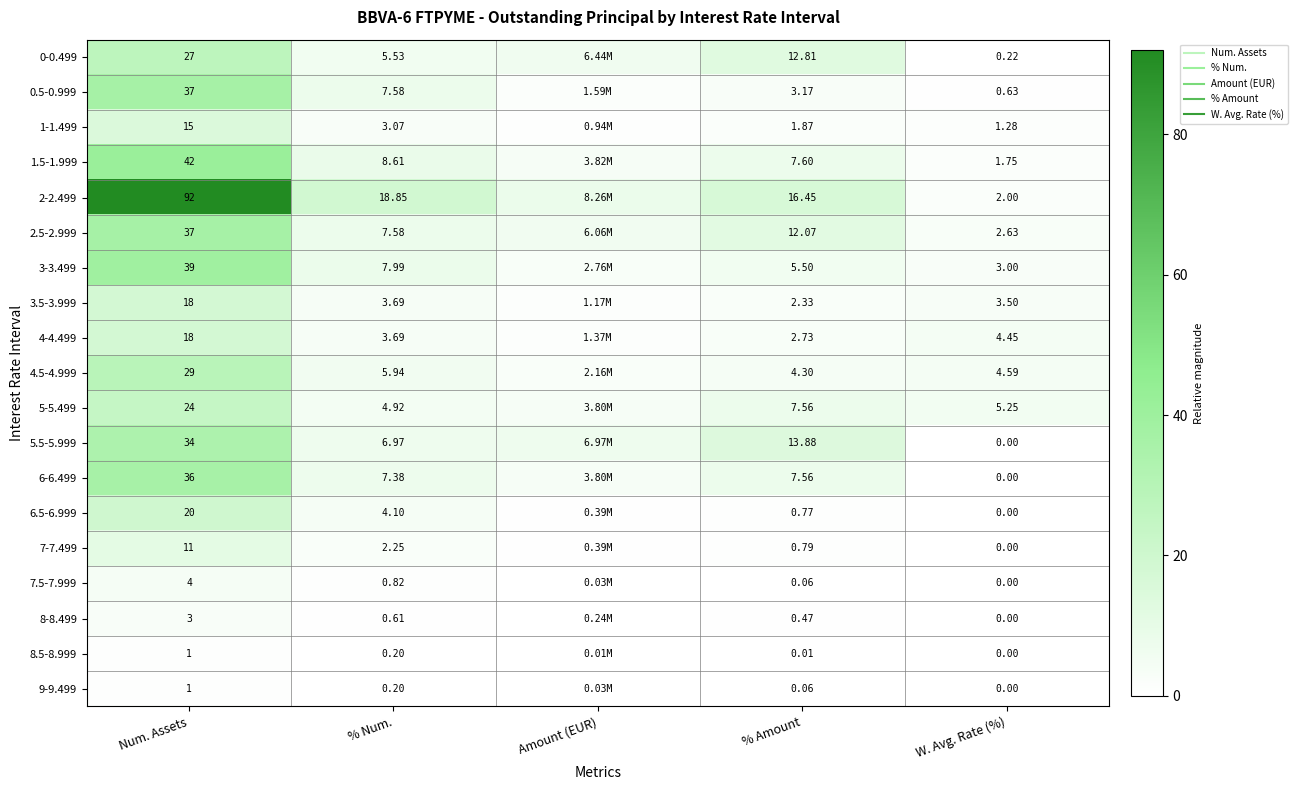

What is the difference between the second highest and minimum values in the 2.5-2.999 series?

9.4